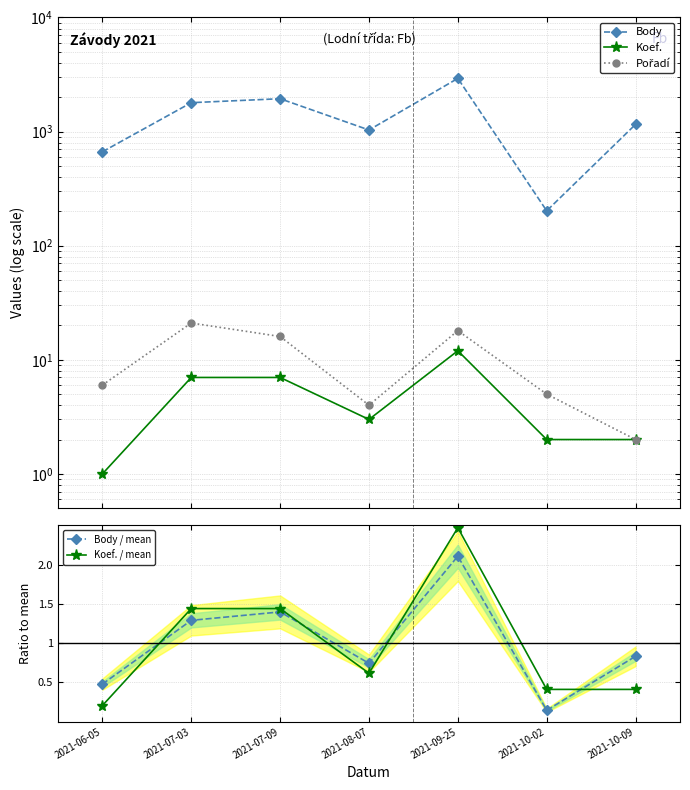

What are all the series names shown in the legend?

Body, Koef., Pořadí, Body / mean, Koef. / mean